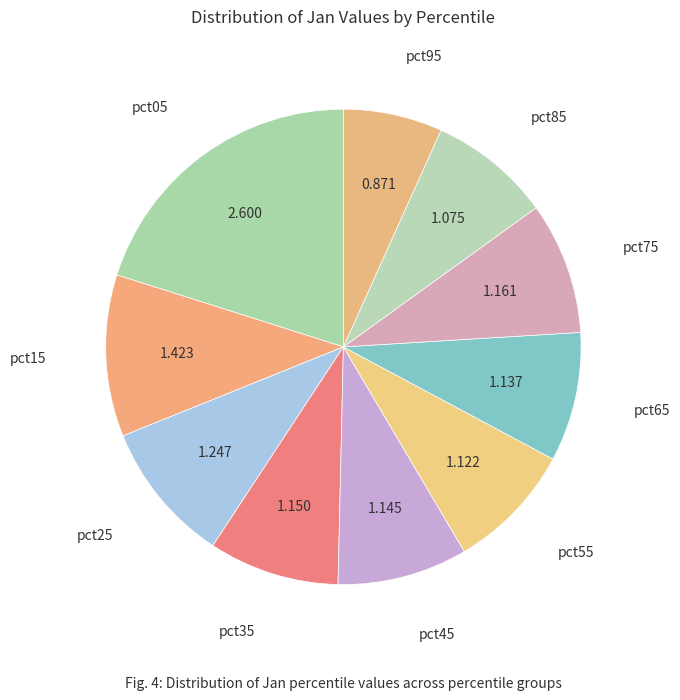

Count the number of slices in the pie.

10